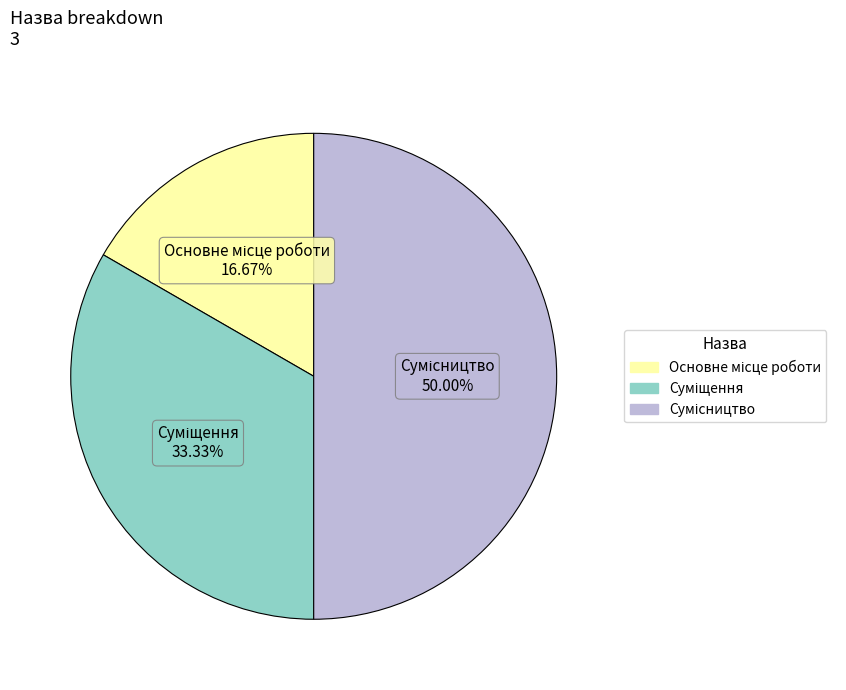

What percentage is NOT represented by Основне місце роботи?

83.3%